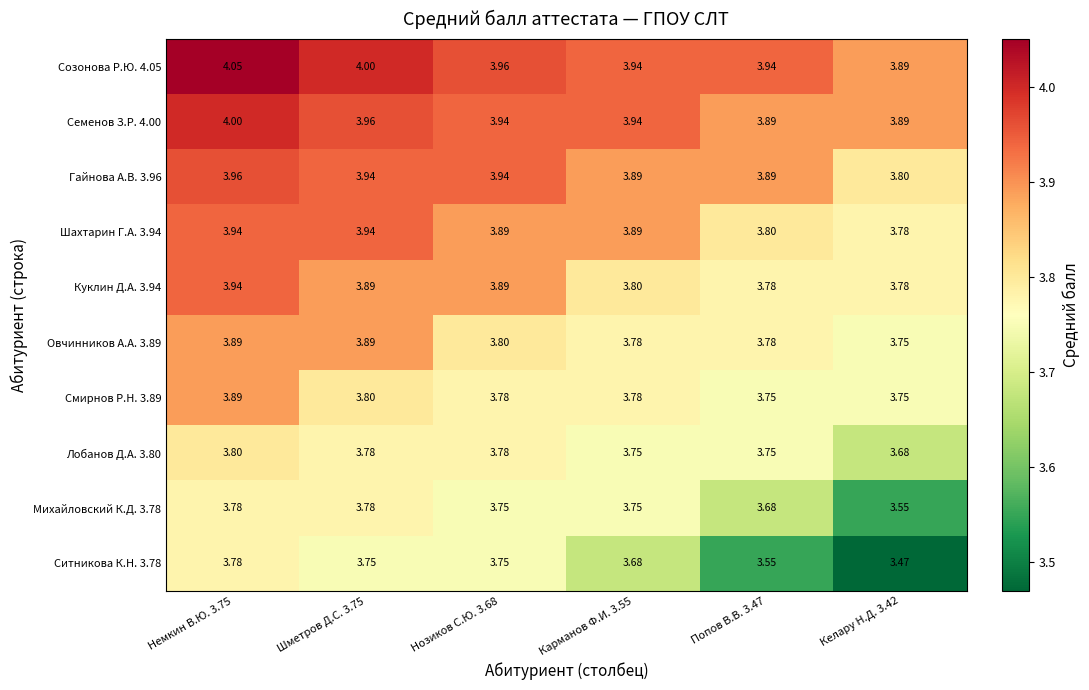

Is the value of Овчинников А.А. 3.89 at Карманов Ф.И. 3.55 greater than the value of Смирнов Р.Н. 3.89 at Шметров Д.С. 3.75?

No